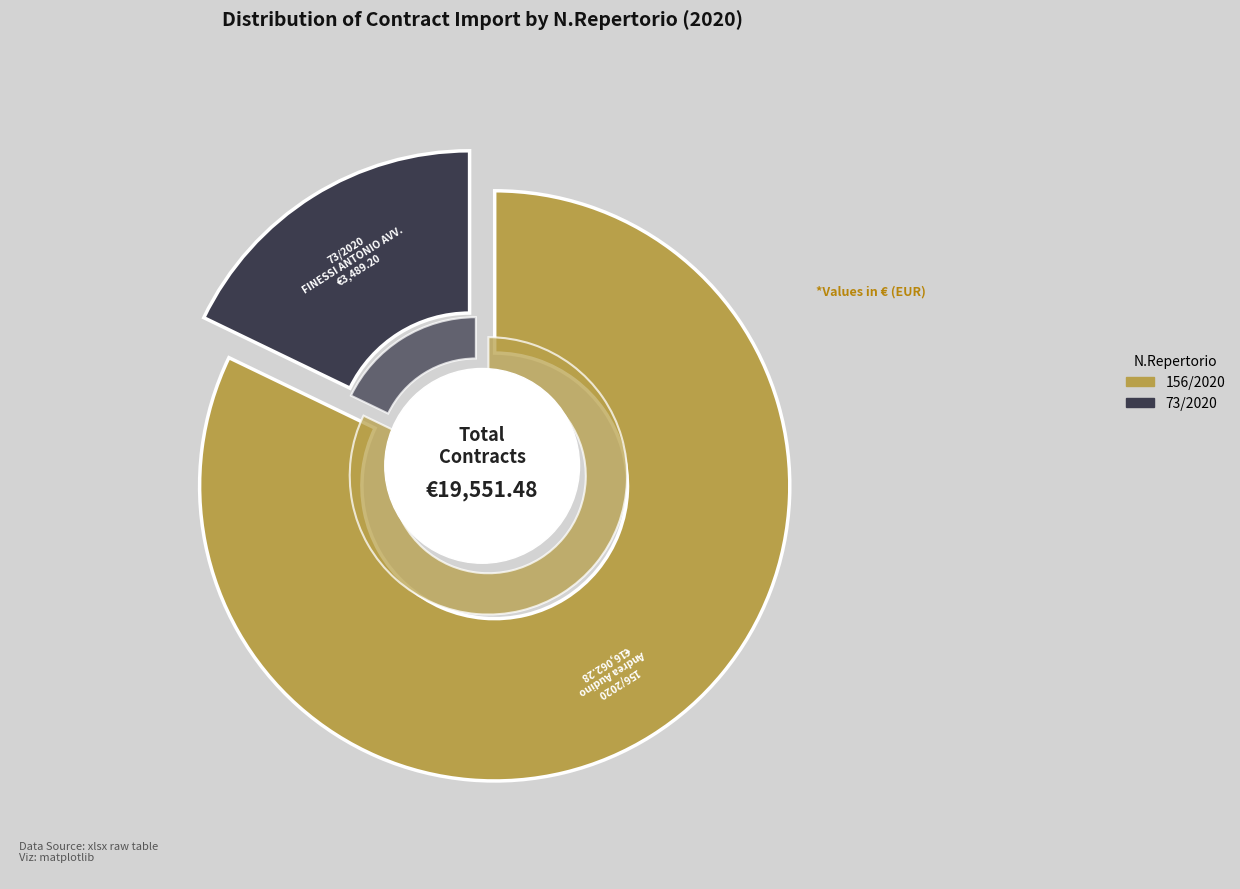

To the nearest percent, what is the combined percentage of 156/2020 and 73/2020?

100%